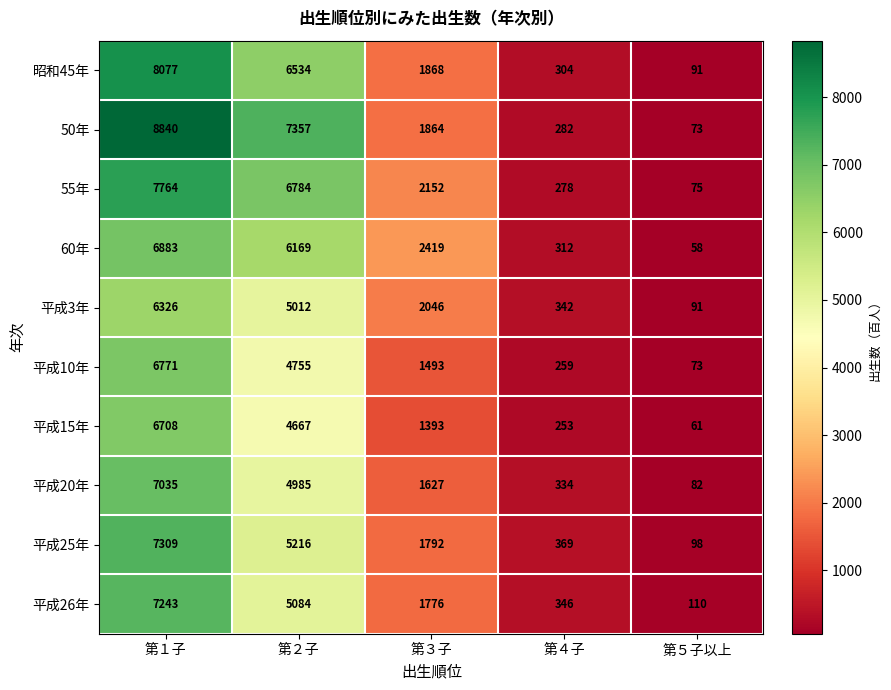

Which series changed the most between 第３子 and 第４子?

60年